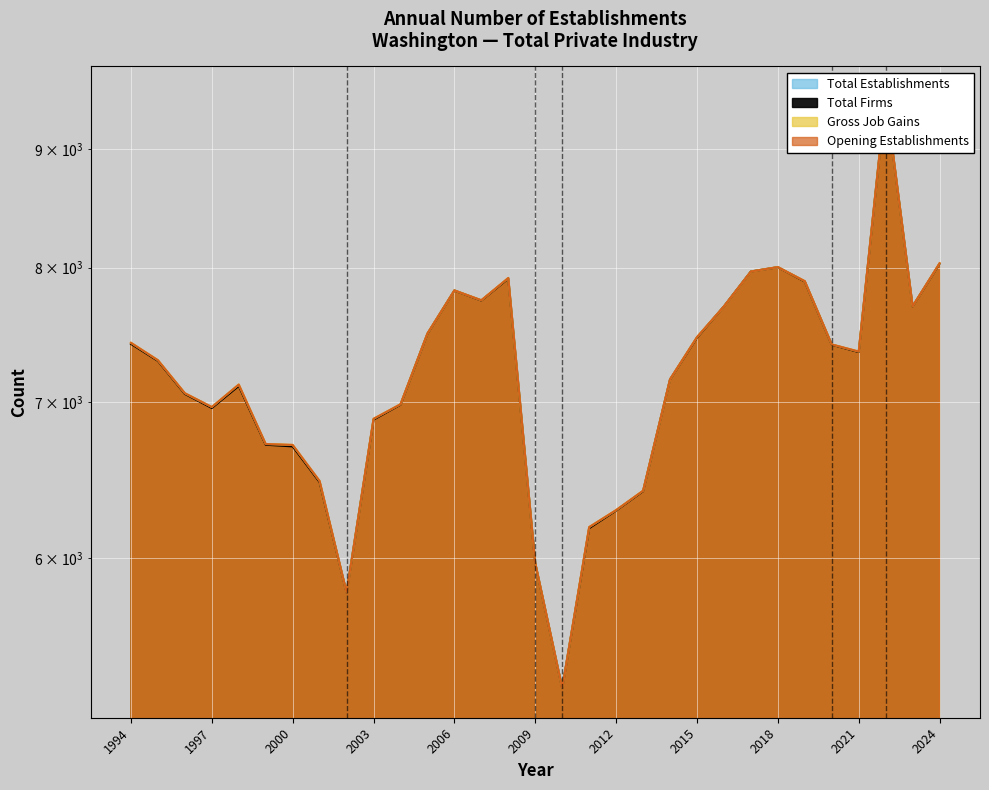

Reading right to left, what are all the values shown in this chart?

Total Establishments: 2024=8035	2023=7700	2022=9484	2021=7362	2020=7414	2019=7894	2018=8005	2017=7970	2016=7699	2015=7468	2014=7162	2013=6413	2012=6291	2011=6186	2010=5274	2009=5970	2008=7919	2007=7746	2006=7822	2005=7495	2004=6987	2003=6887	2002=5798	2001=6475	2000=6711	1999=6717	1998=7125	1997=6968	1996=7064	1995=7299	1994=7426
Total Firms: 2024=8032	2023=7699	2022=9480	2021=7358	2020=7412	2019=7891	2018=8004	2017=7970	2016=7699	2015=7464	2014=7161	2013=6410	2012=6288	2011=6179	2010=5273	2009=5968	2008=7914	2007=7744	2006=7821	2005=7493	2004=6984	2003=6881	2002=5797	2001=6468	2000=6701	1999=6712	1998=7115	1997=6961	1996=7059	1995=7294	1994=7418
Gross Job Gains: 2024=8035	2023=7700	2022=9484	2021=7362	2020=7414	2019=7894	2018=8005	2017=7970	2016=7699	2015=7468	2014=7162	2013=6413	2012=6291	2011=6186	2010=5274	2009=5970	2008=7919	2007=7746	2006=7822	2005=7495	2004=6987	2003=6887	2002=5798	2001=6475	2000=6711	1999=6717	1998=7125	1997=6968	1996=7064	1995=7299	1994=7426
Opening Establishments: 2024=8035	2023=7700	2022=9484	2021=7362	2020=7414	2019=7894	2018=8005	2017=7970	2016=7699	2015=7468	2014=7162	2013=6413	2012=6291	2011=6186	2010=5274	2009=5970	2008=7919	2007=7746	2006=7822	2005=7495	2004=6987	2003=6887	2002=5798	2001=6475	2000=6711	1999=6717	1998=7125	1997=6968	1996=7064	1995=7299	1994=7426